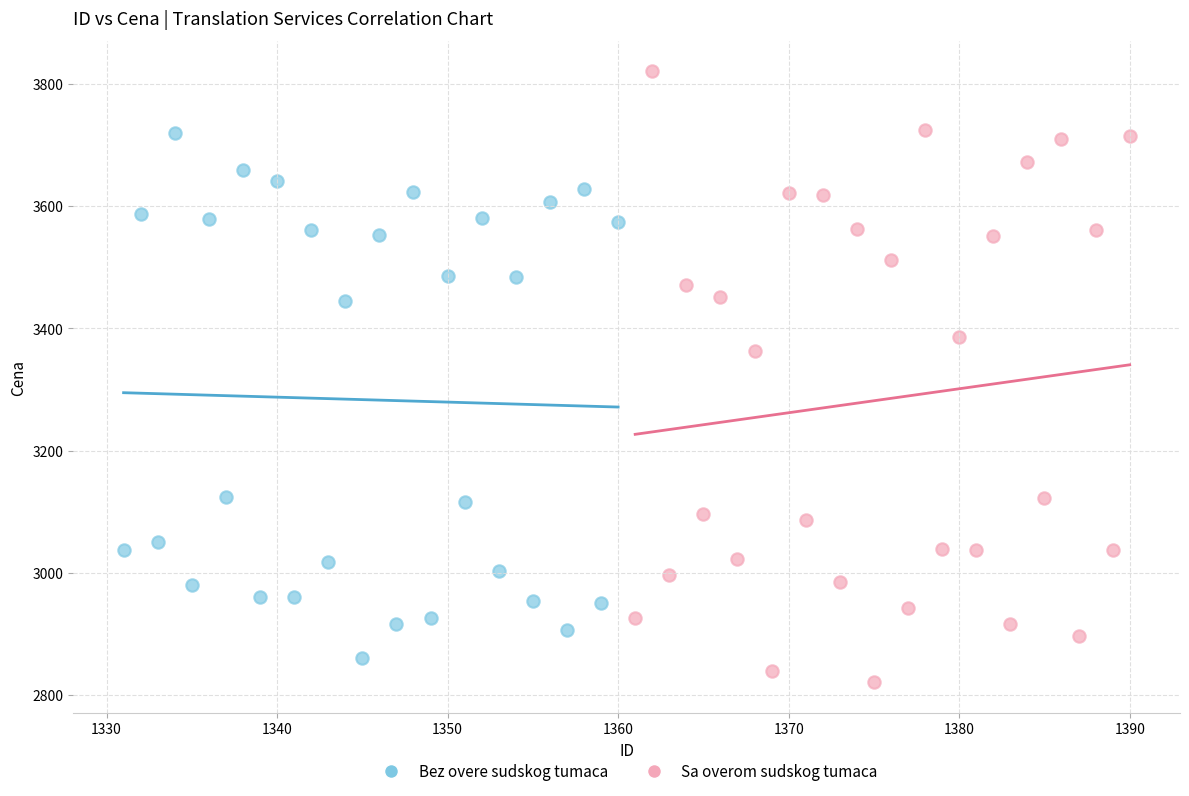

Which series has the largest Y range (max minus min)?

Sa overom sudskog tumaca